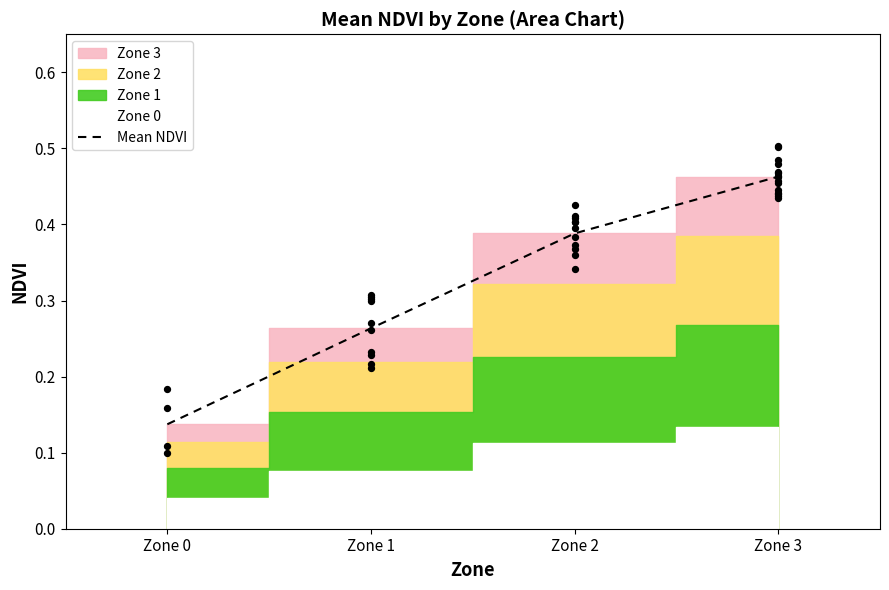

Between Zone 0 and Zone 1, which is larger?

Zone 1